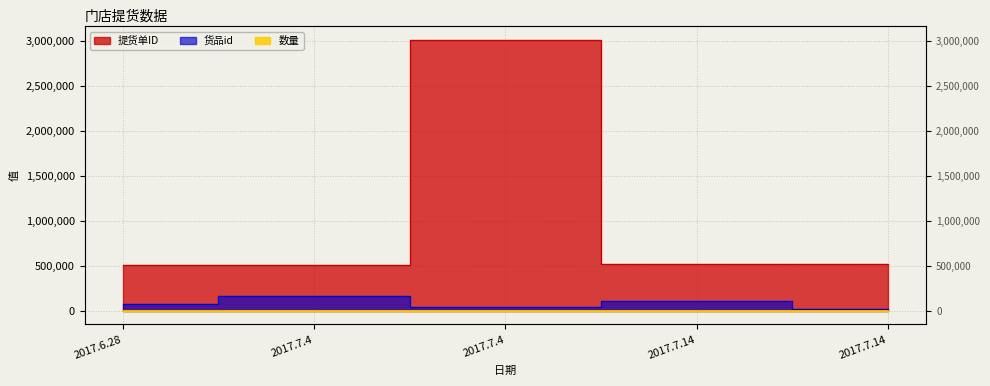

At which label does 数量 first exceed 3?

2017.6.28